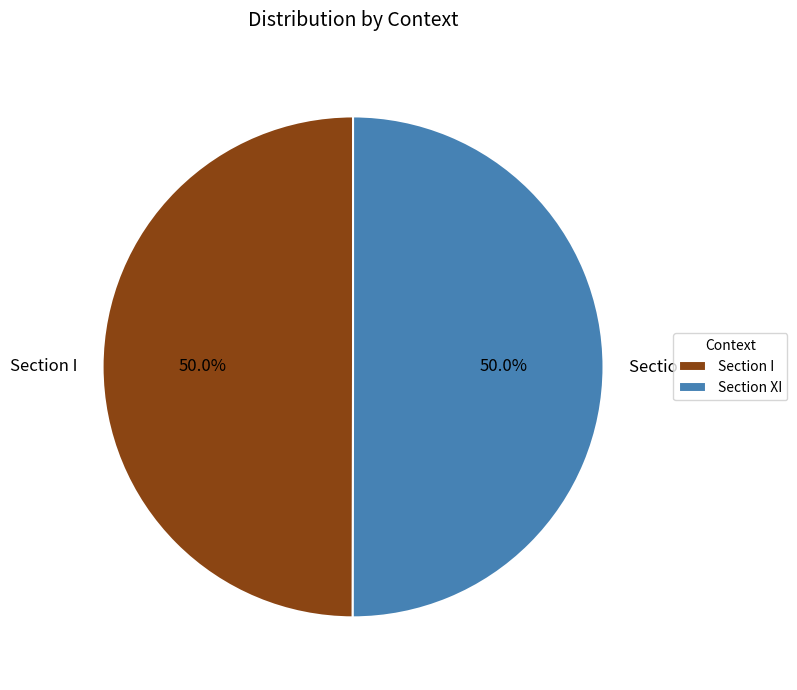

What percentage is the Section I slice, to the nearest percent?

50%